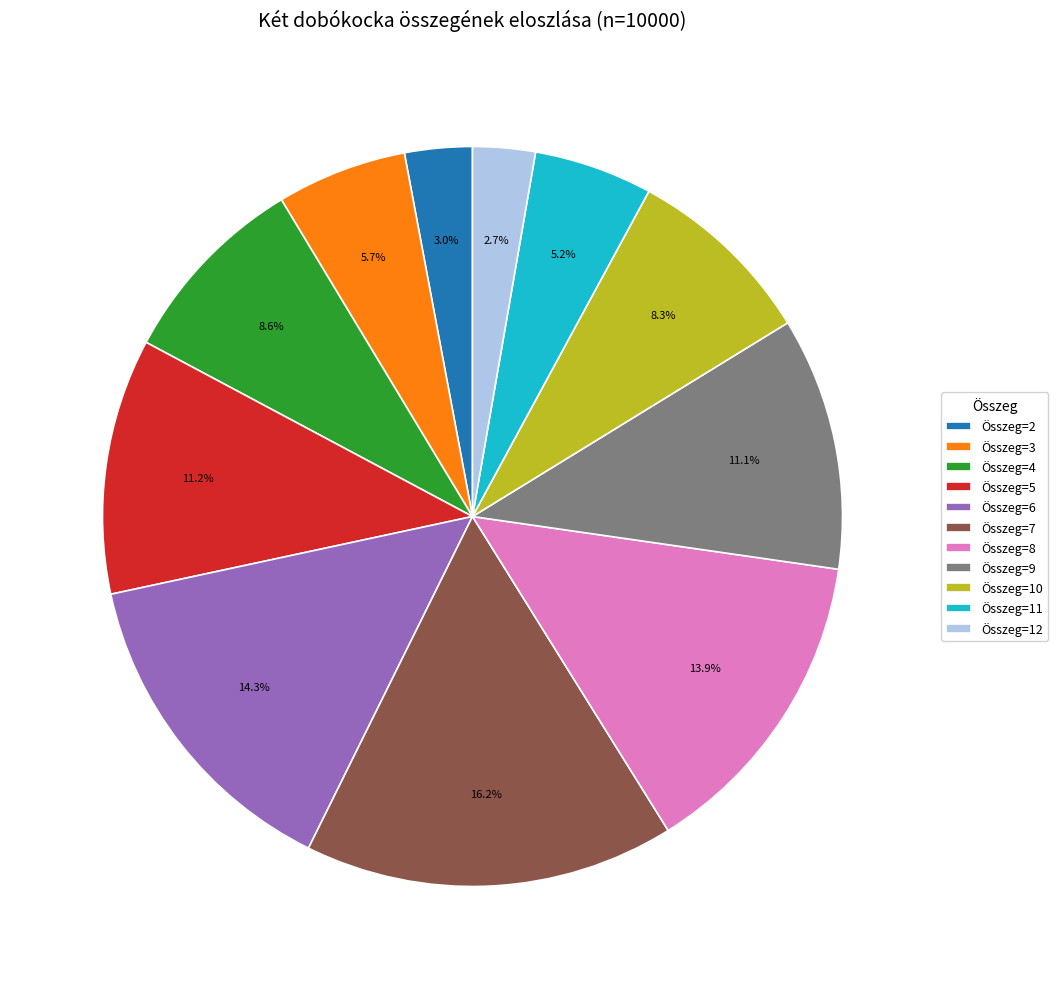

Is there any slice that represents more than half of the pie?

No